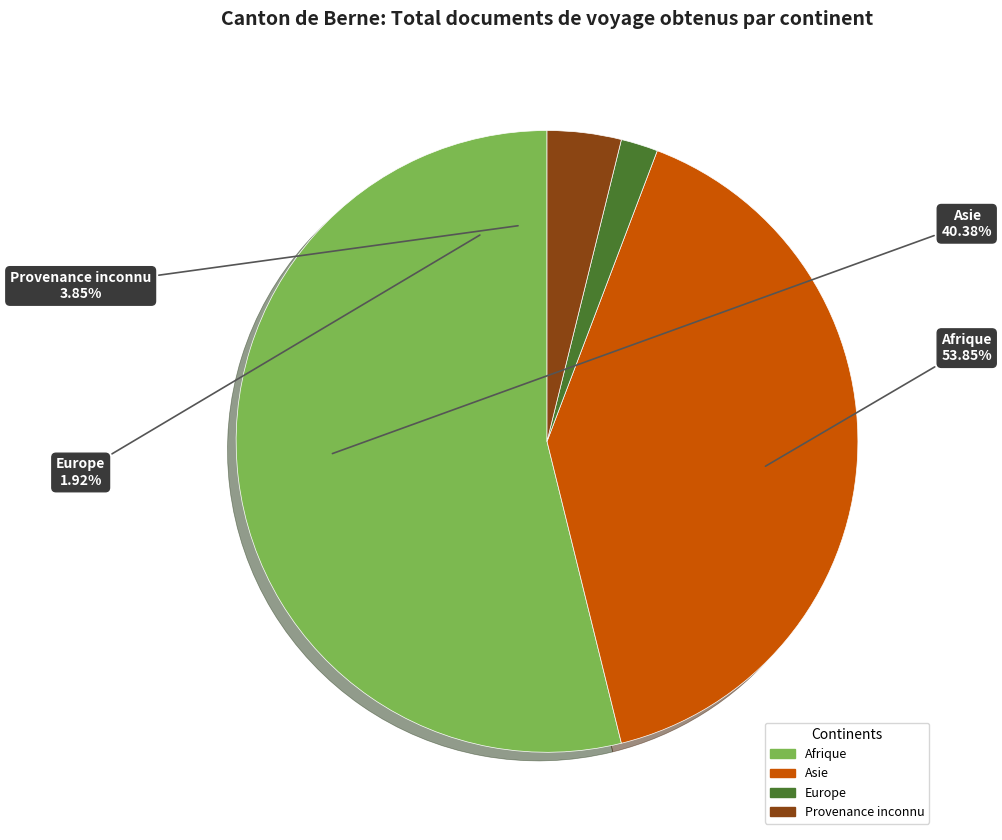

How much of the chart is everything except Europe?

98.1%